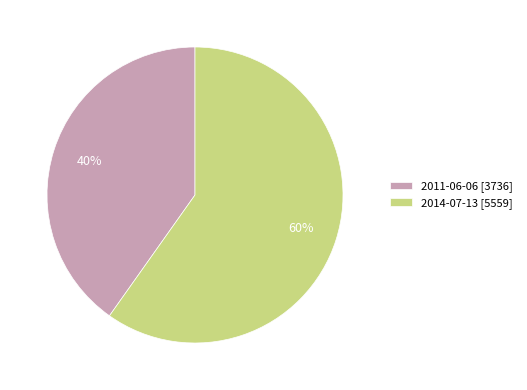

Between 2014-07-13 and 2011-06-06, which is larger?

2014-07-13